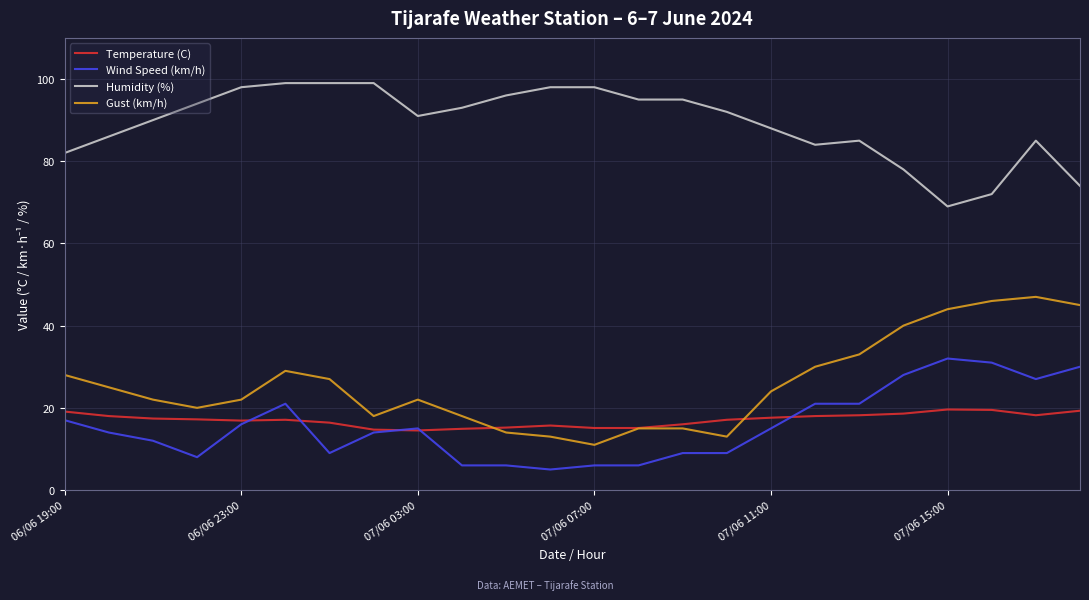

List the series in order of their peak value, lowest first.

Temperature (C), Wind Speed (km/h), Gust (km/h), Humidity (%)